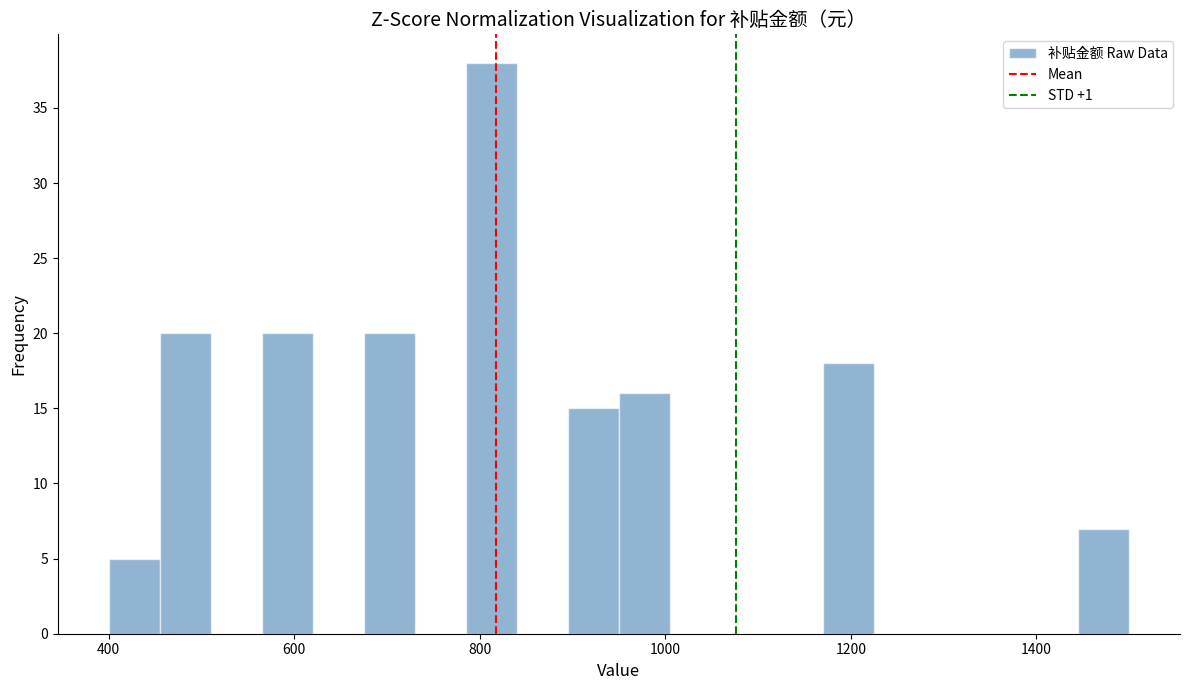

Read against the x-axis, roughly where is the centre of the tallest bar?

820